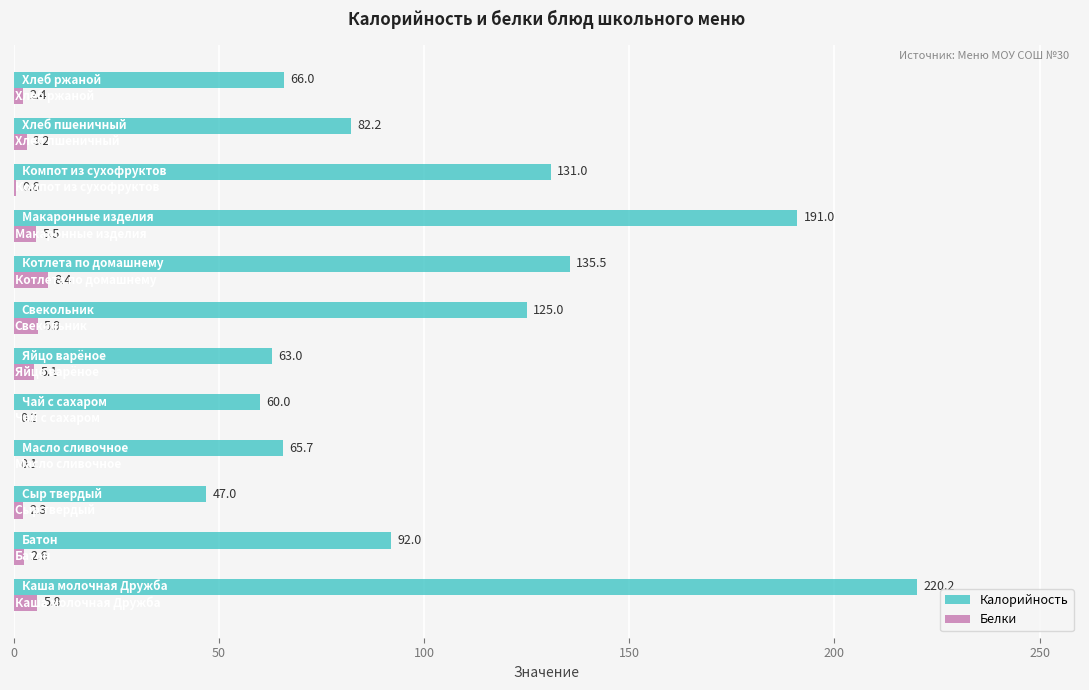

What is the sum of all Белки values?

42.1